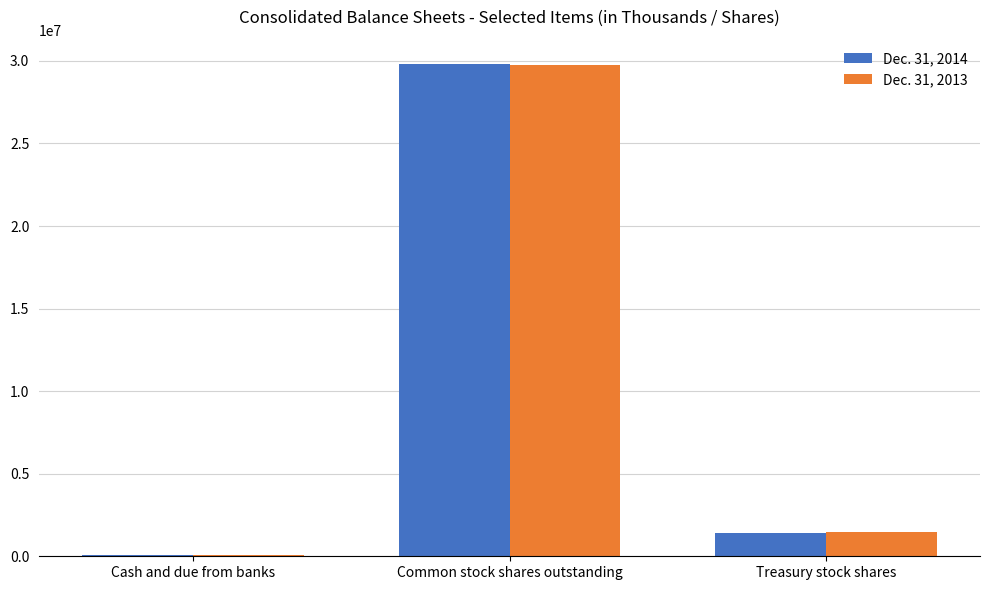

Between Common stock shares outstanding and Treasury stock shares, which series saw the biggest shift?

Dec. 31, 2014